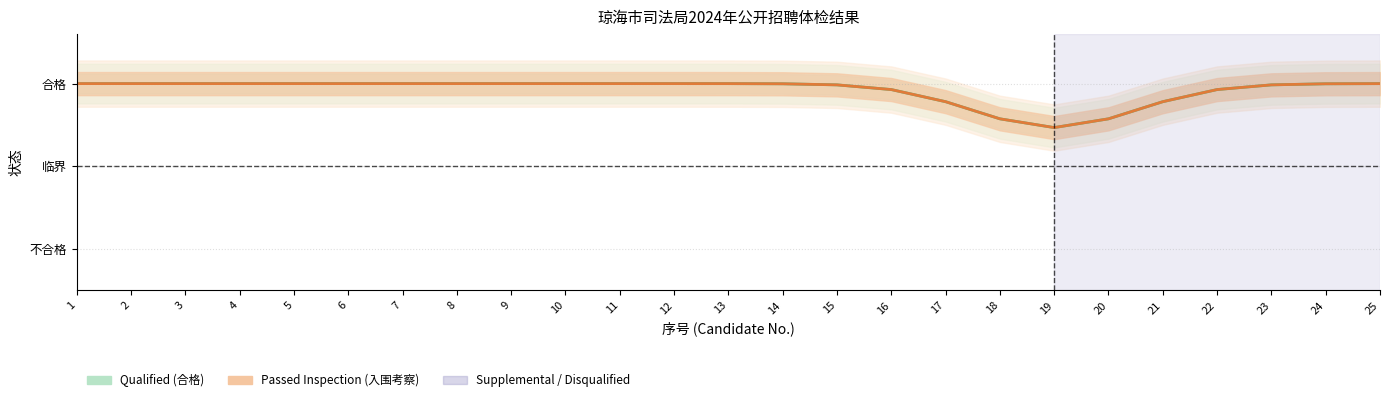

Which series has the largest total across all categories?

Qualified (合格)